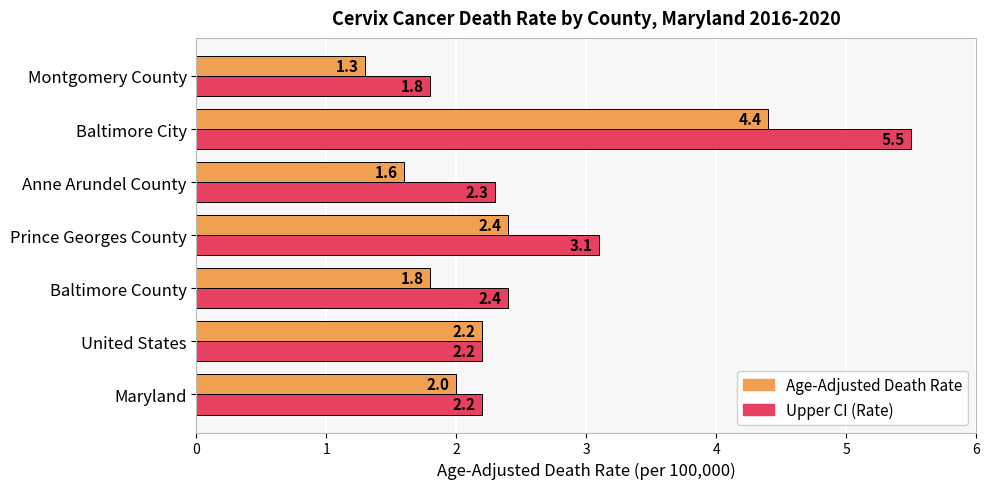

Between Prince Georges County and Montgomery County, which series saw the biggest shift?

Upper CI (Rate)